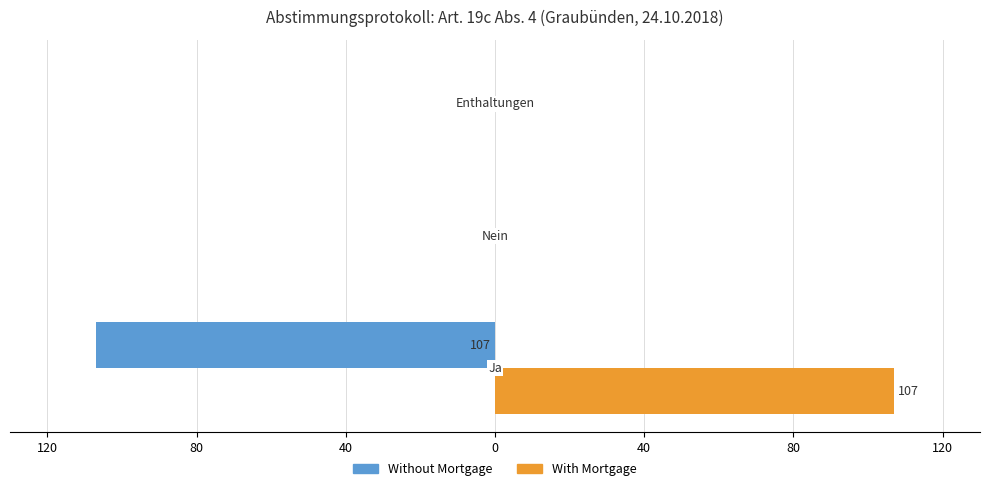

Count the With Mortgage values in the range 0 to 107.

3